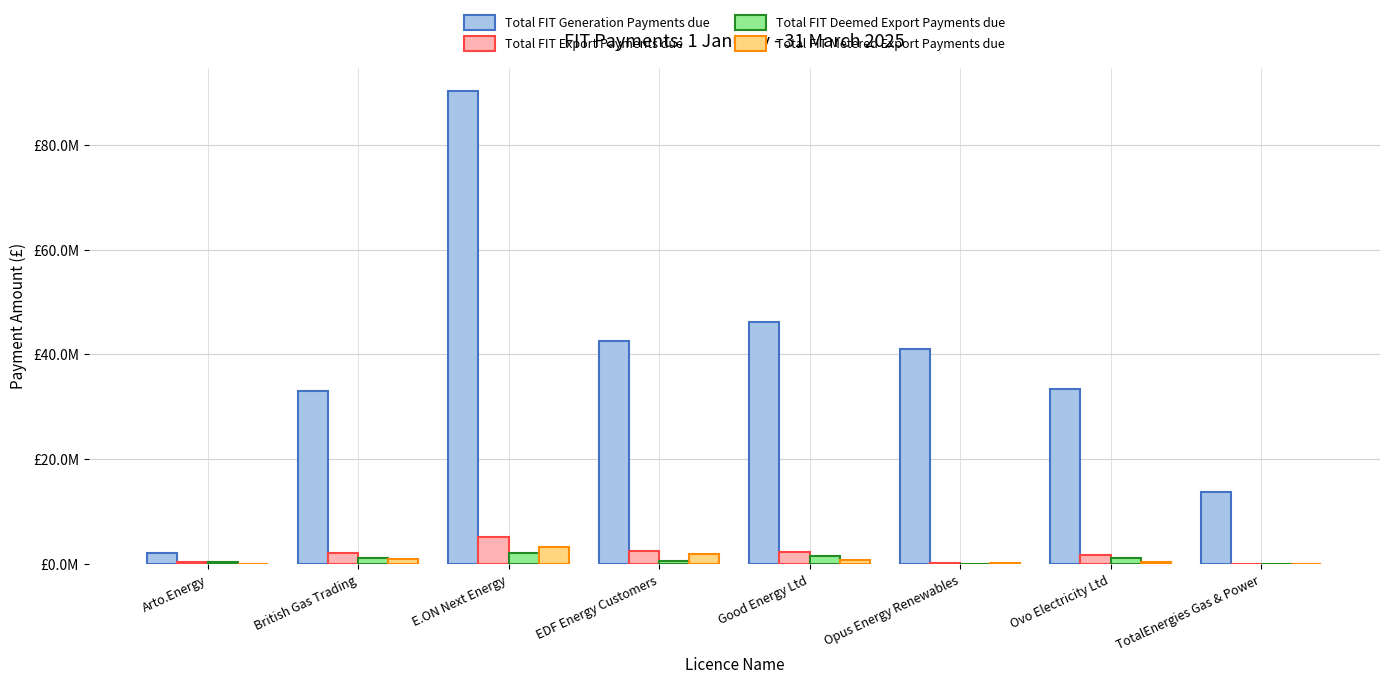

The value of Total FIT Deemed Export Payments due at EDF Energy Customers is 1101760.6. True or false?

False